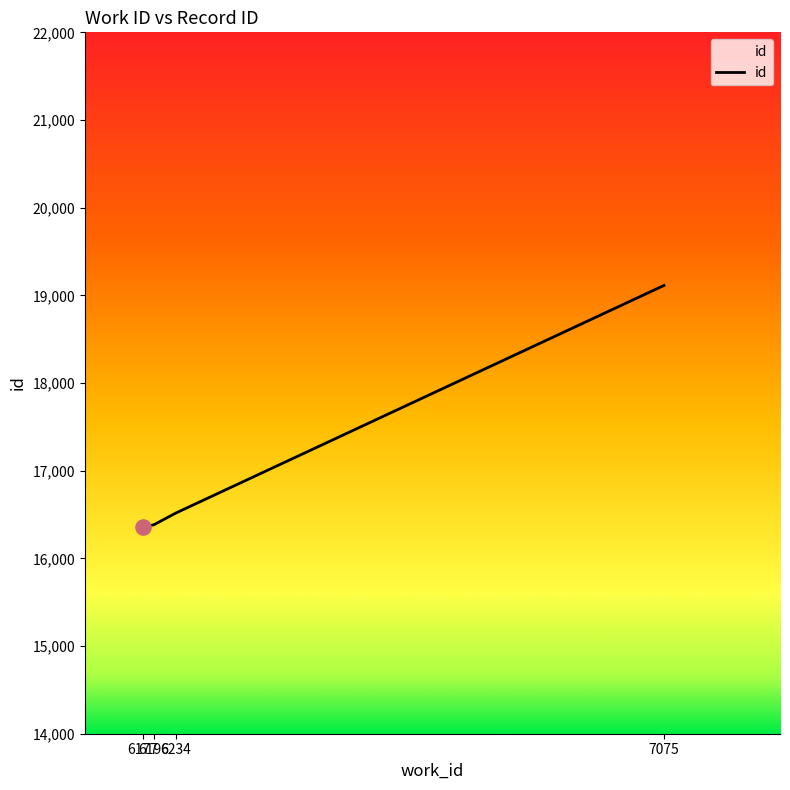

What is the ratio of the value at 6234 to the value at 6177?

1.0